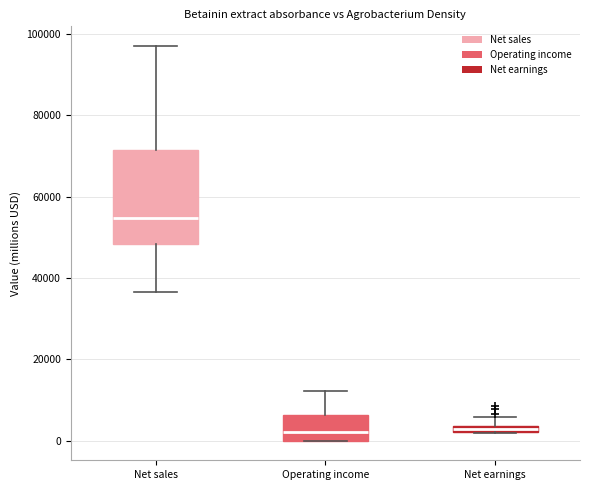

Which box is the tallest, from its lower edge to its upper edge?

Net sales